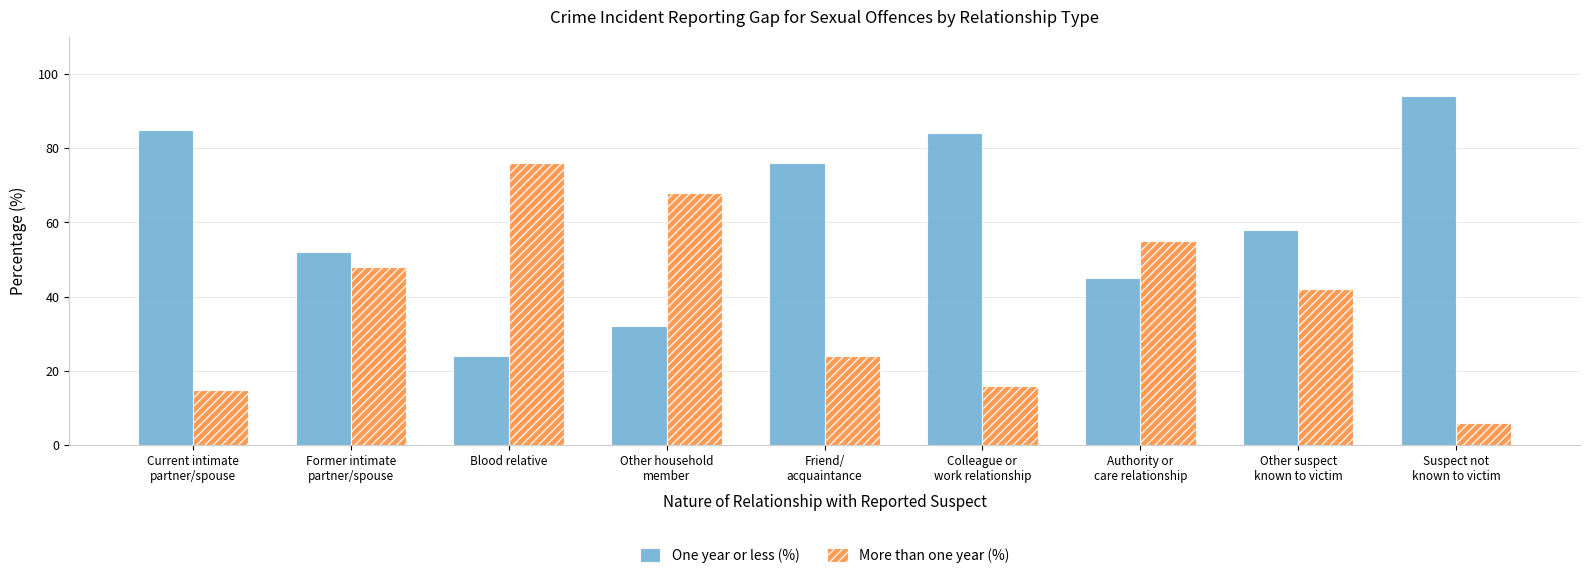

Is the value of More than one year (%) at Friend/
acquaintance greater than the value of One year or less (%) at Former intimate
partner/spouse?

No